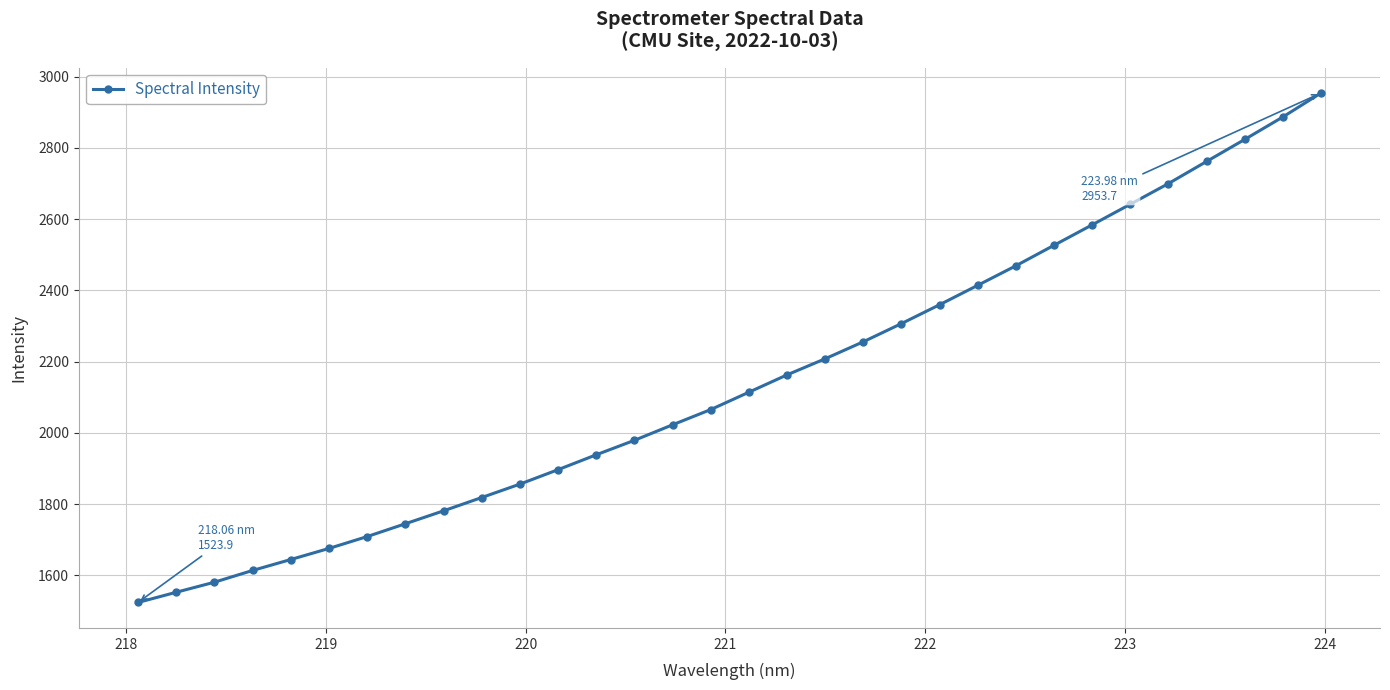

What is the value of the 19th point from the left?

2208.0